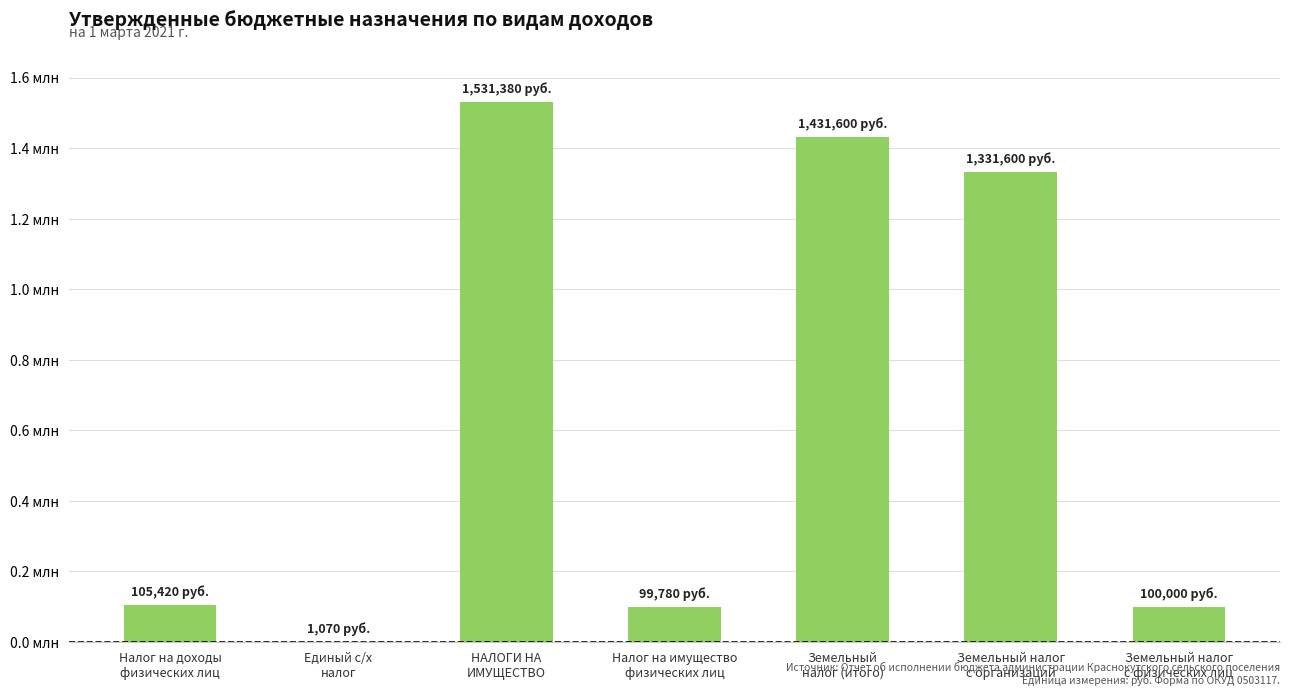

What is the minimum value shown in the chart?

1070